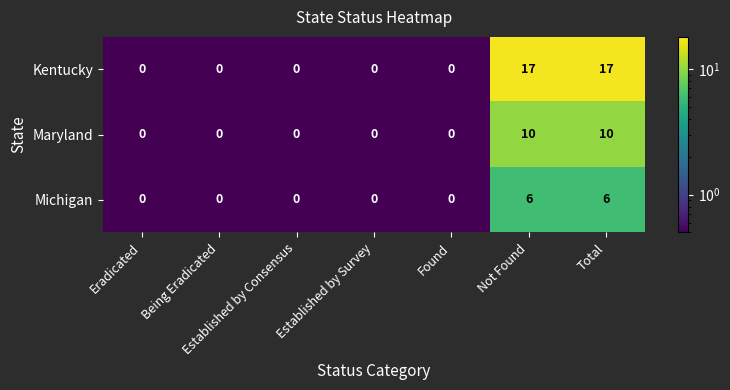

The value of Michigan at Established by Consensus is 0. True or false?

True